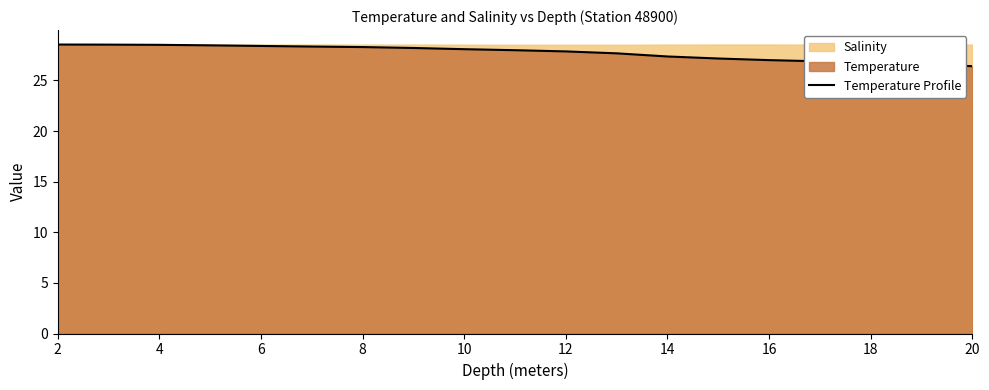

The value of Temperature Profile at 4 is 47.2. True or false?

False